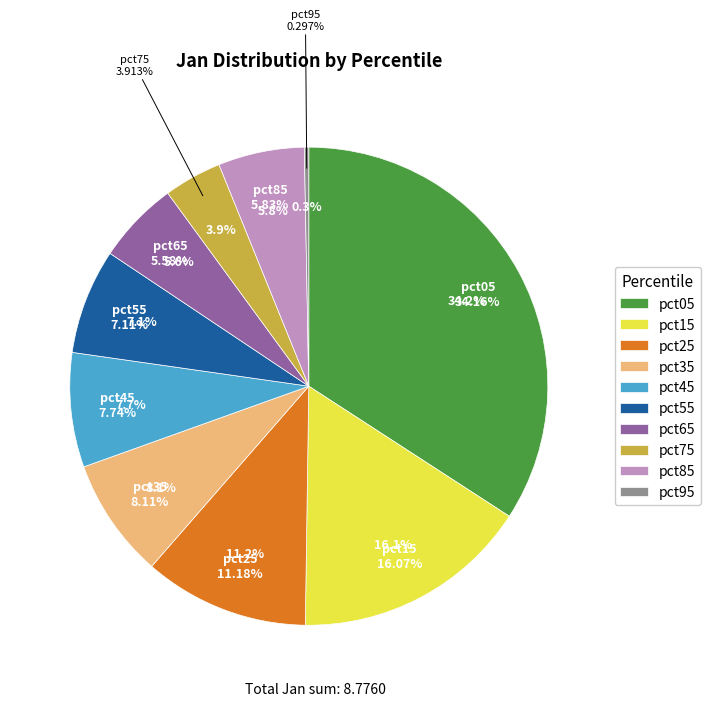

To the nearest percent, what is the difference between the largest and smallest slice percentages?

34%